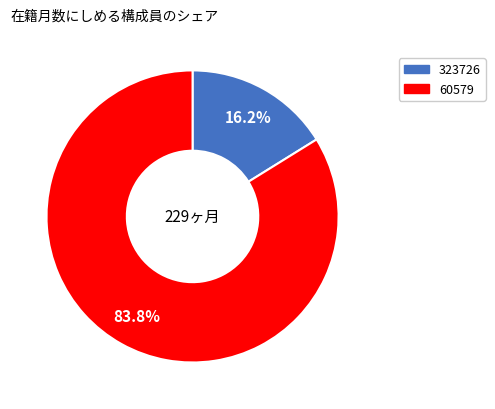

How many slices are in this pie chart?

2